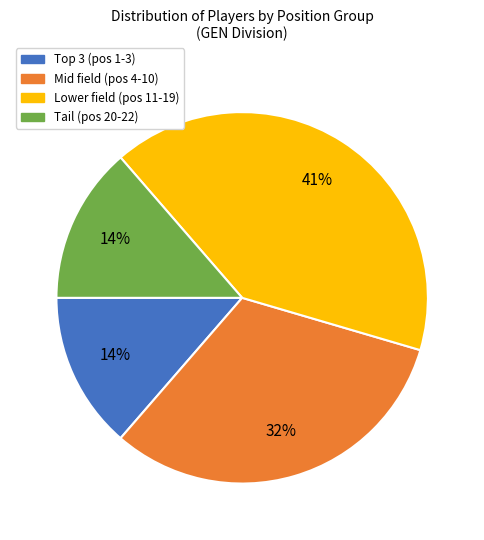

To the nearest percent, what is the difference between the largest and smallest slice percentages?

27%